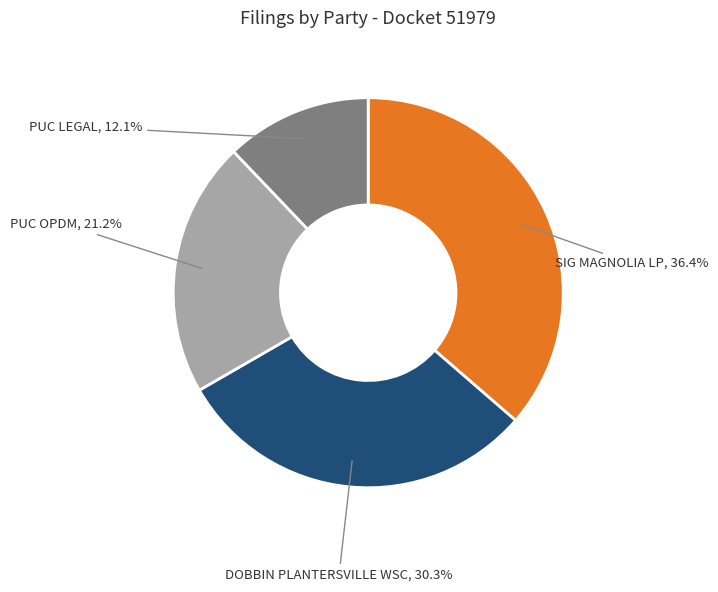

Rank the categories by value from highest to lowest.

SIG MAGNOLIA LP, DOBBIN PLANTERSVILLE WSC, PUC OPDM, PUC LEGAL